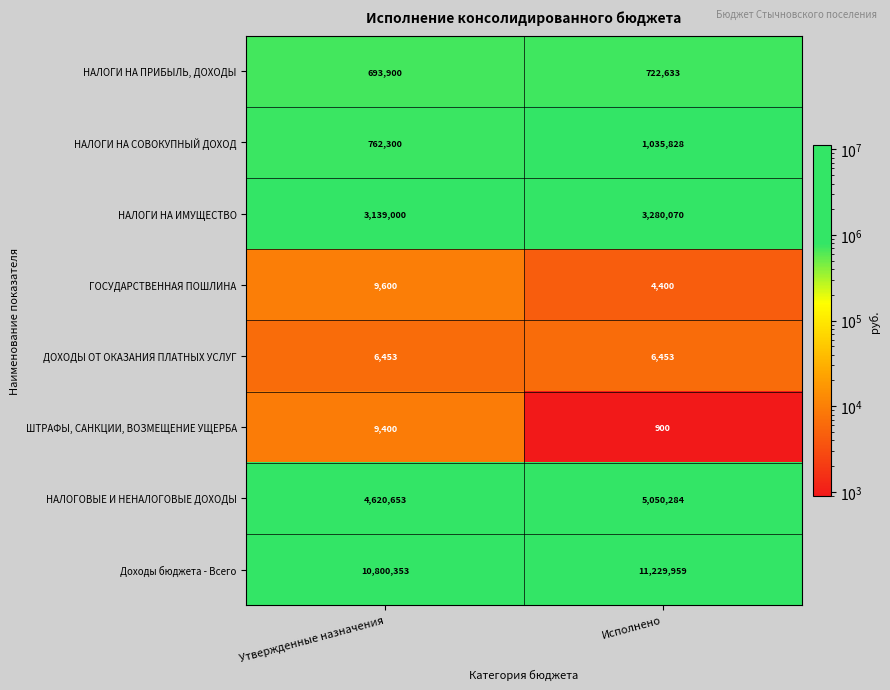

What is the sum of the НАЛОГОВЫЕ И НЕНАЛОГОВЫЕ ДОХОДЫ values at Утвержденные назначения and Исполнено?

9670937